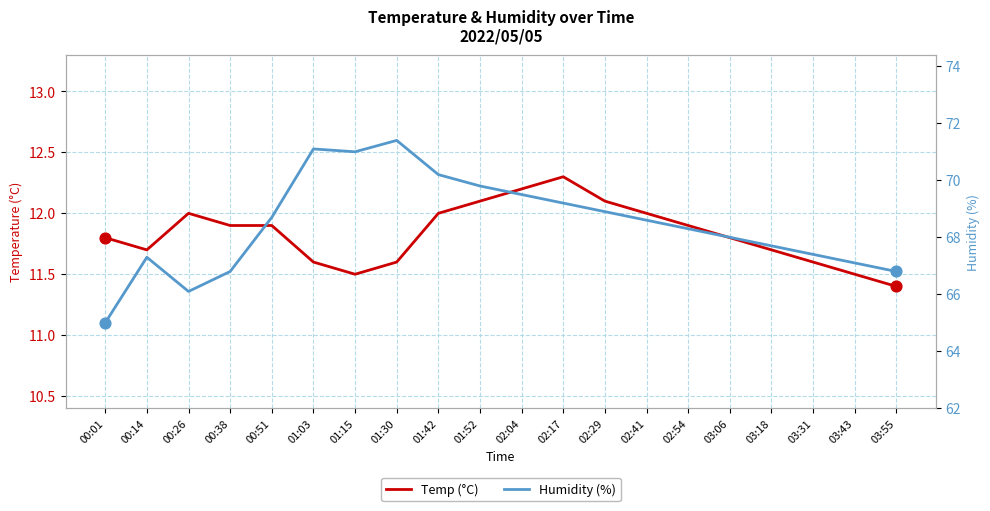

Which series has the widest spread of Y values?

Humidity (%)